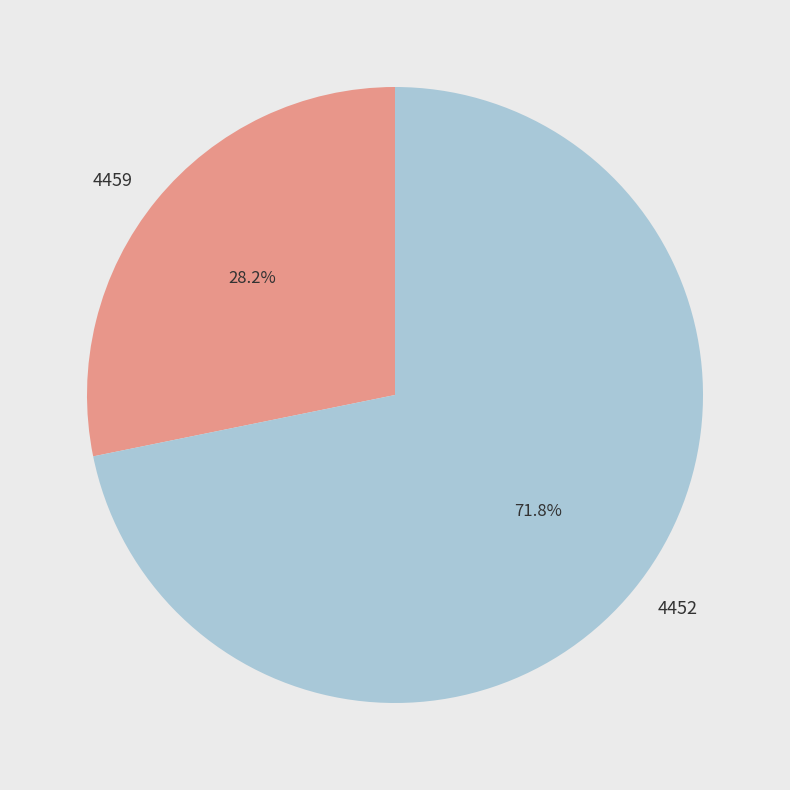

Approximately how many times larger is the value at 4459 compared to 4452?

0.4